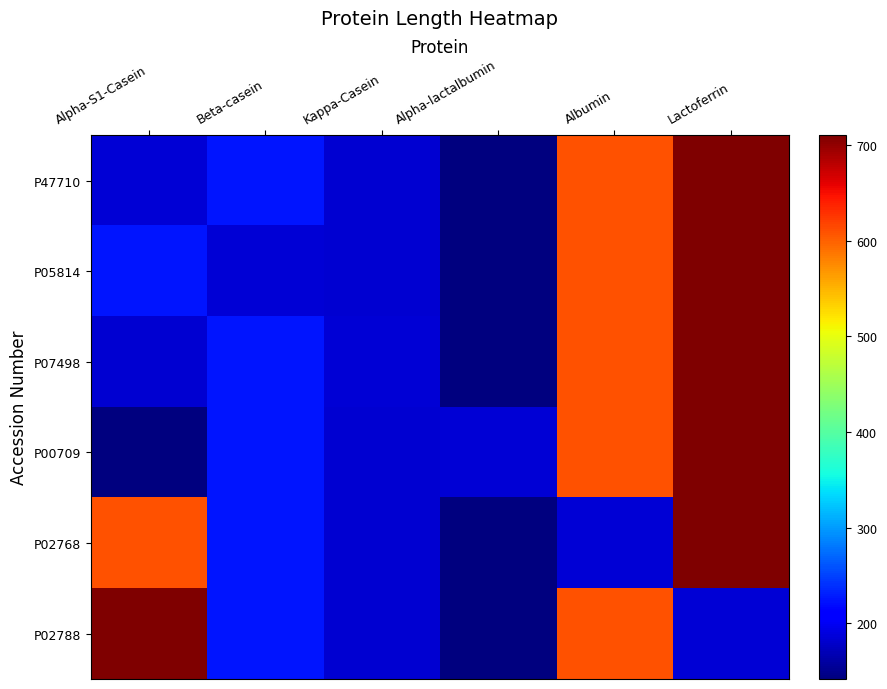

Reading right to left, extract all data points from this chart.

P47710: Lactoferrin=710	Albumin=609	Alpha-lactalbumin=142	Kappa-Casein=182	Beta-casein=226	Alpha-S1-Casein=185
P05814: Lactoferrin=710	Albumin=609	Alpha-lactalbumin=142	Kappa-Casein=182	Beta-casein=185	Alpha-S1-Casein=226
P07498: Lactoferrin=710	Albumin=609	Alpha-lactalbumin=142	Kappa-Casein=185	Beta-casein=226	Alpha-S1-Casein=182
P00709: Lactoferrin=710	Albumin=609	Alpha-lactalbumin=185	Kappa-Casein=182	Beta-casein=226	Alpha-S1-Casein=142
P02768: Lactoferrin=710	Albumin=185	Alpha-lactalbumin=142	Kappa-Casein=182	Beta-casein=226	Alpha-S1-Casein=609
P02788: Lactoferrin=185	Albumin=609	Alpha-lactalbumin=142	Kappa-Casein=182	Beta-casein=226	Alpha-S1-Casein=710